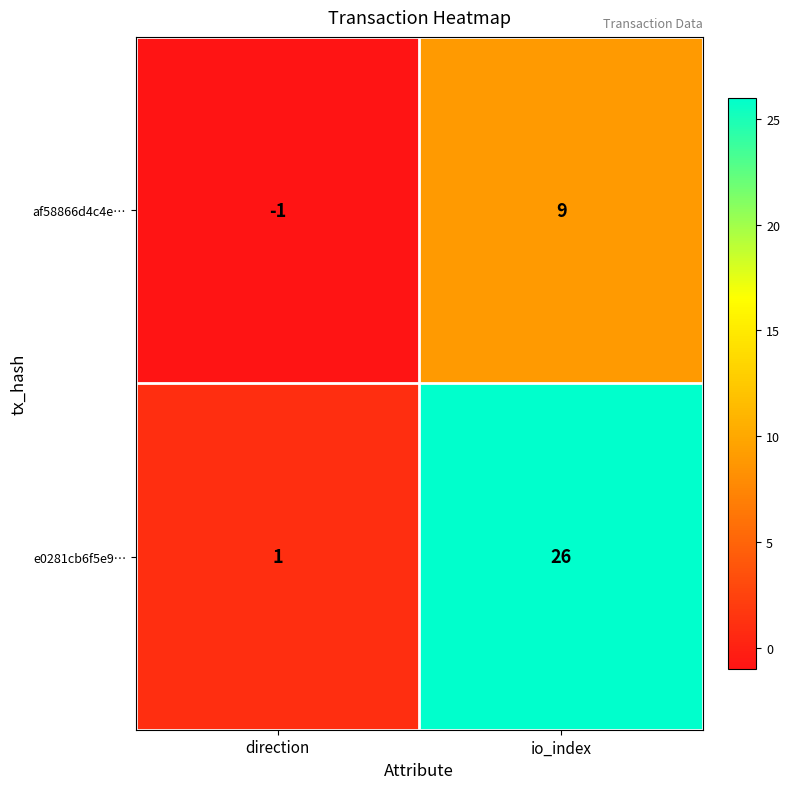

Which series has the widest spread of values?

e0281cb6f5e9…